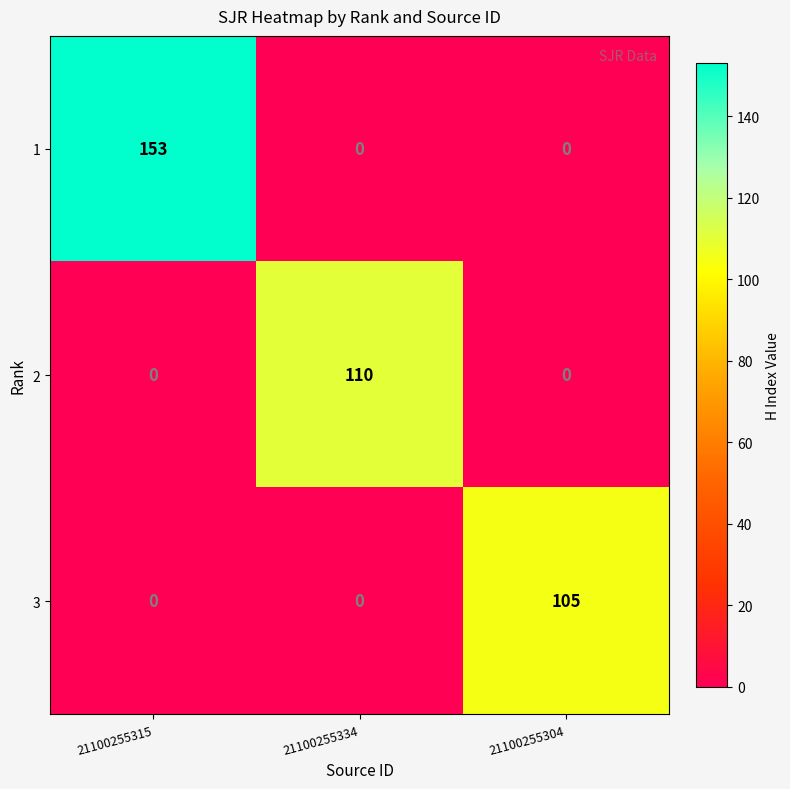

Reading left to right, what are all the values shown in this chart?

1: 21100255315=153	21100255334=0	21100255304=0
2: 21100255315=0	21100255334=110	21100255304=0
3: 21100255315=0	21100255334=0	21100255304=105